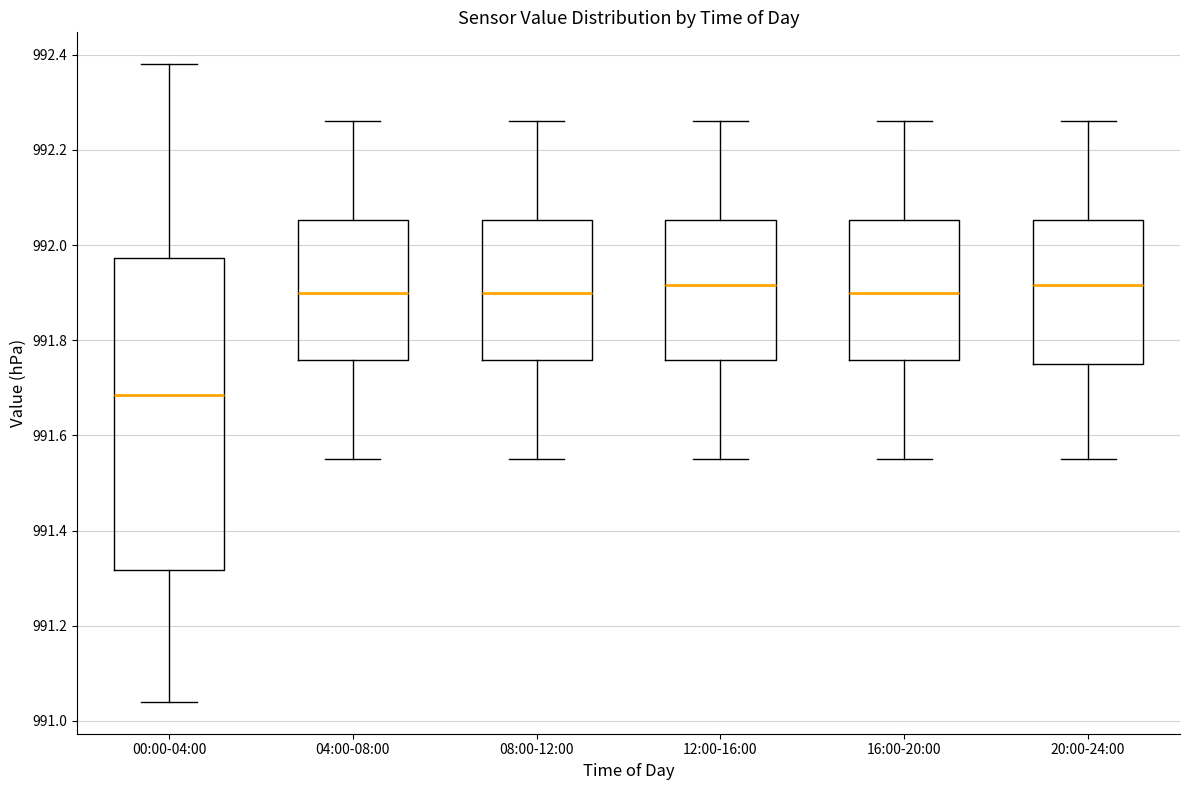

Where is the lower edge of the box for 16:00-20:00 on the y-axis? The values are not printed on the chart, so give them approximately, as read against the axis.

991.76